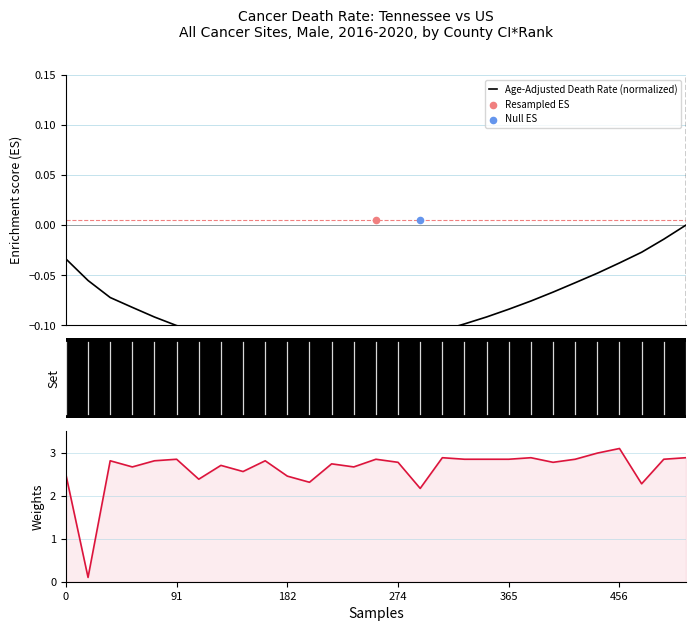

At which category is the sum across all series the highest?

456